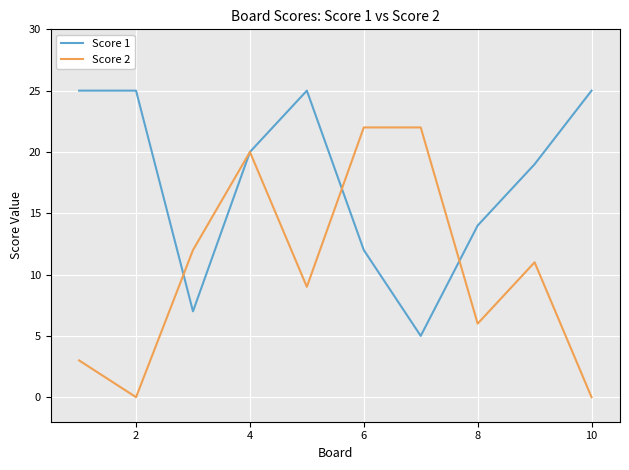

What is the highest value of the Score 1 series?

25